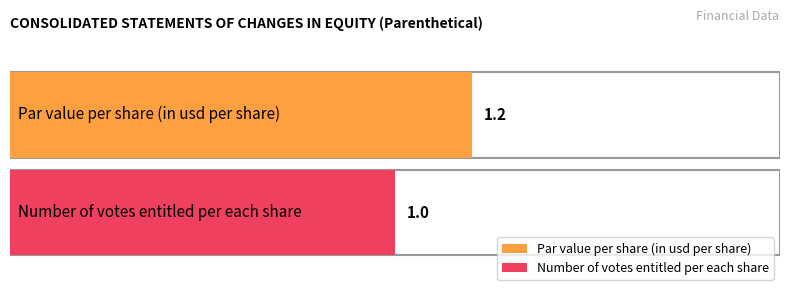

Which has a higher value, Par value per share (in usd per share) or Number of votes entitled per each share?

Par value per share (in usd per share)